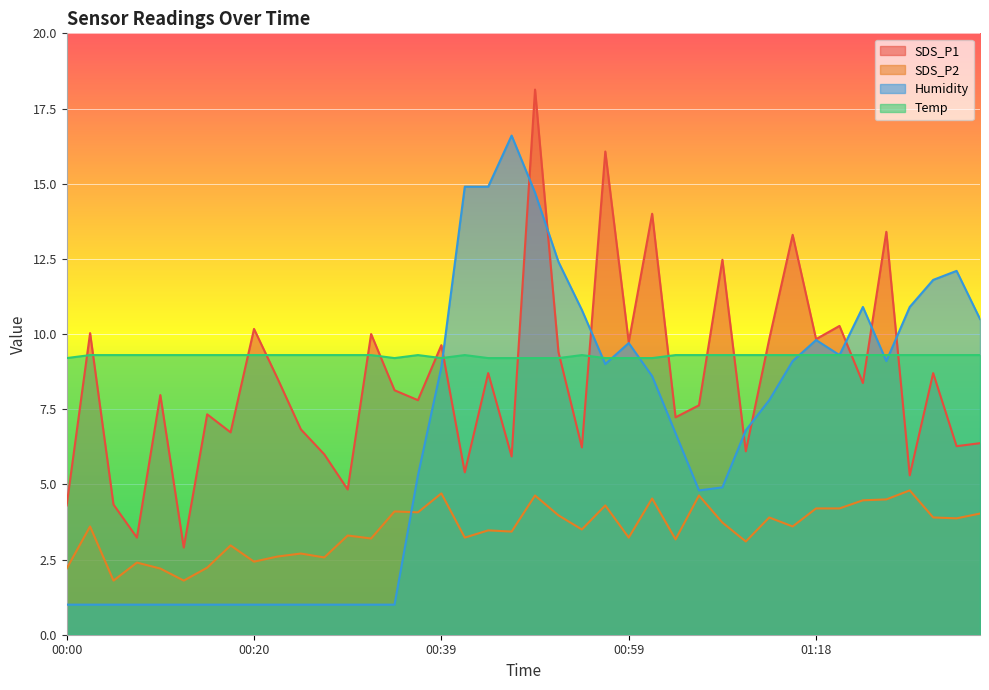

What position from the left is 00:37?

16